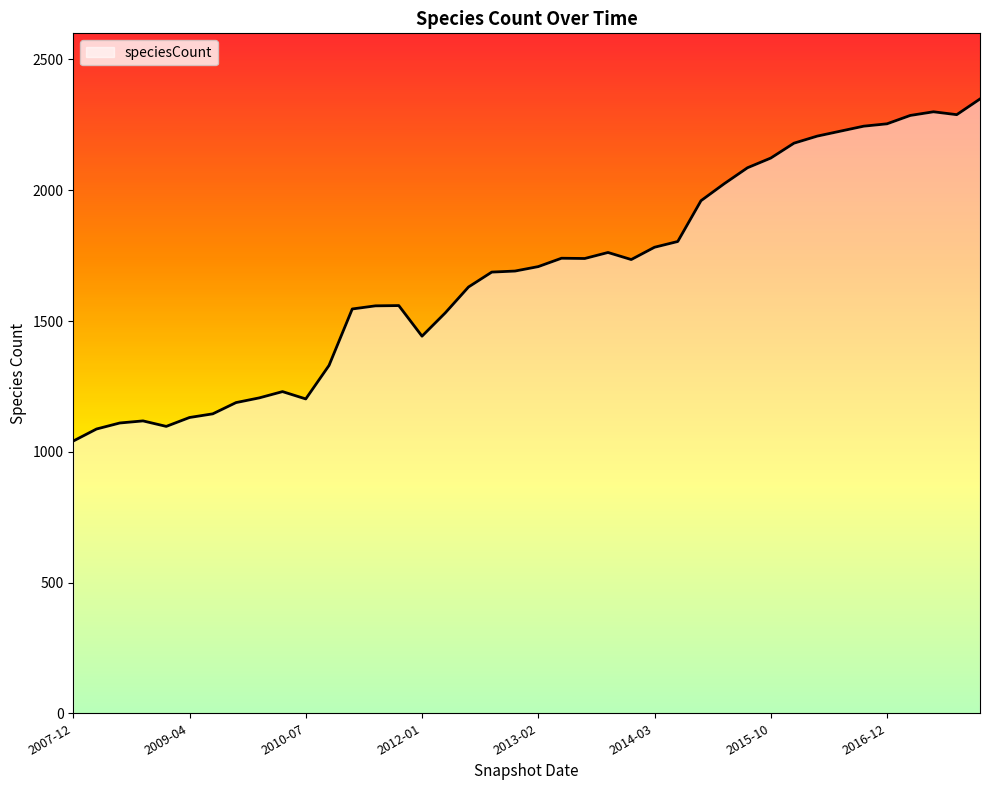

True or false: there are more than 2 points higher than both neighbors.

True